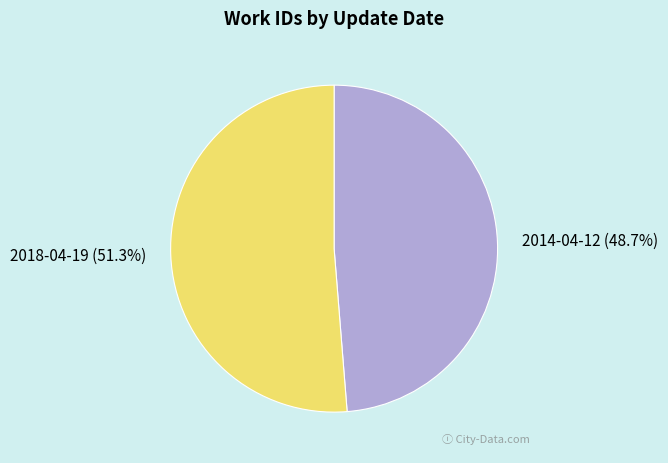

Count the number of slices in the pie.

2